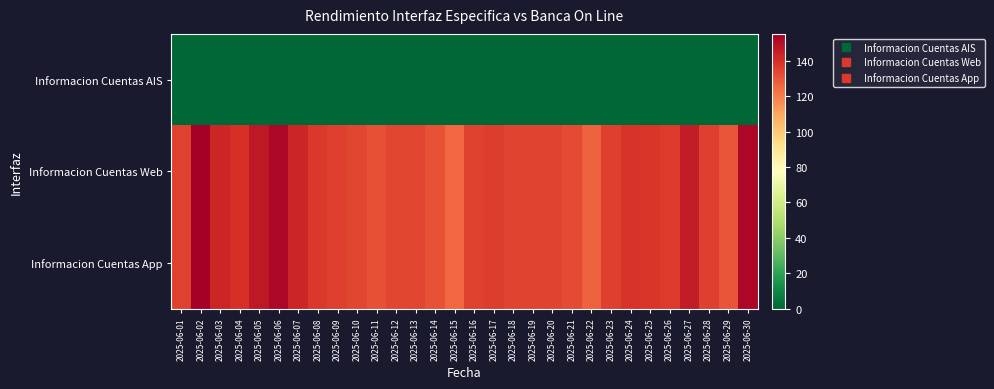

Which series has the largest total across all categories?

Informacion Cuentas Web